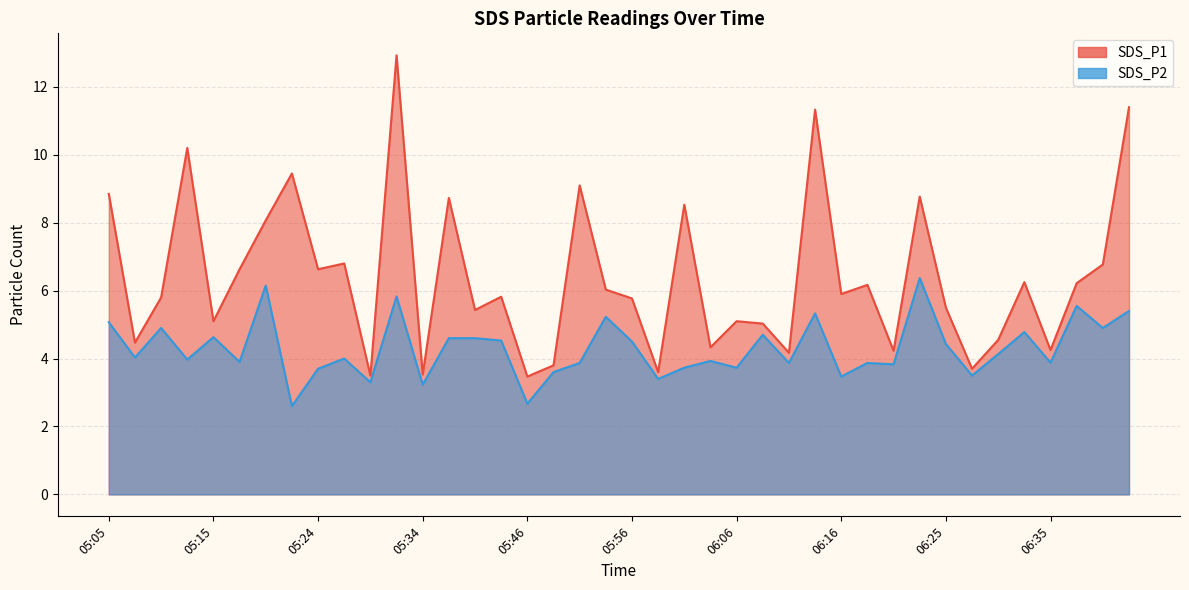

True or false: SDS_P1 and SDS_P2 intersect in this chart.

False